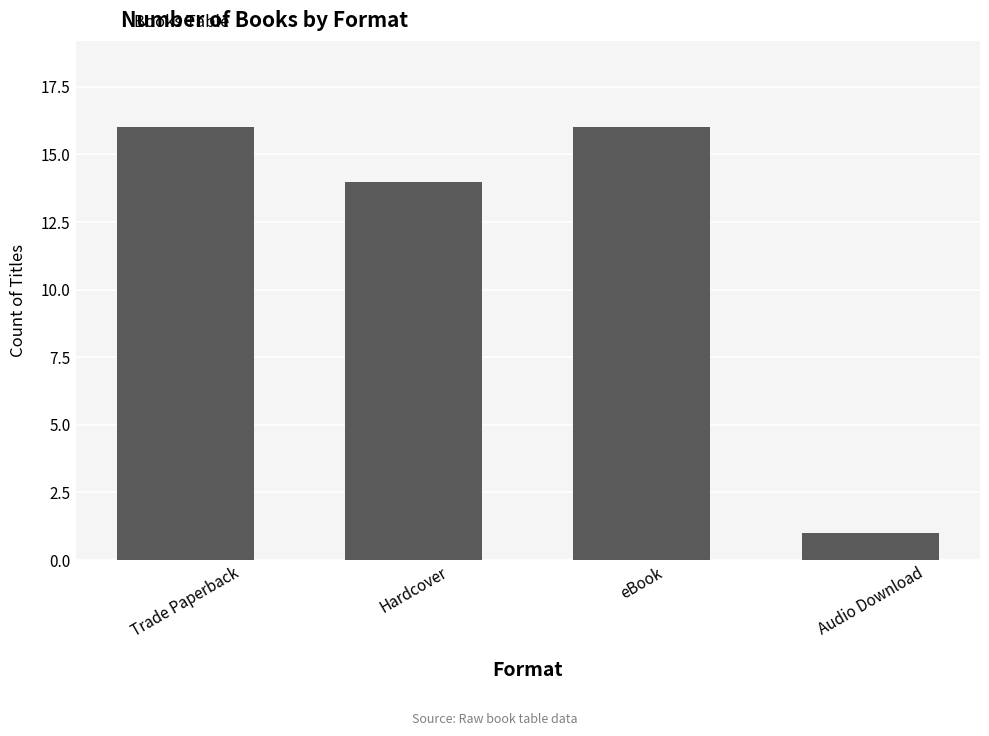

What is the sum of all values?

47